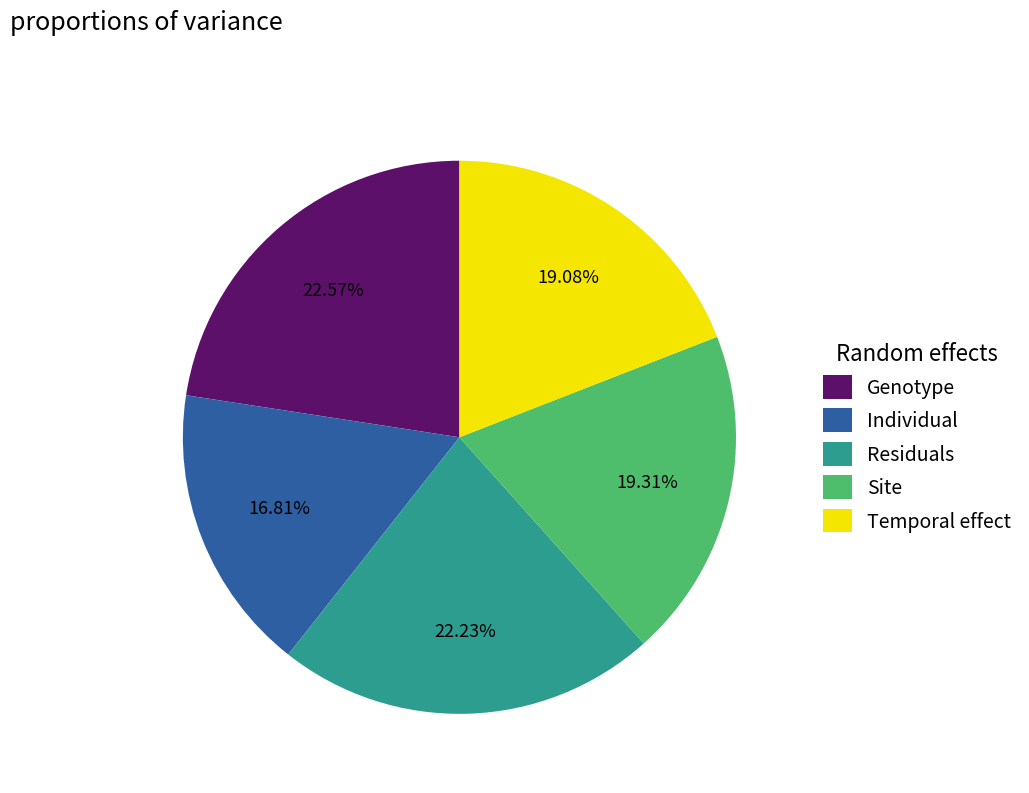

Do Site and Temporal effect together represent more than half of the pie?

No